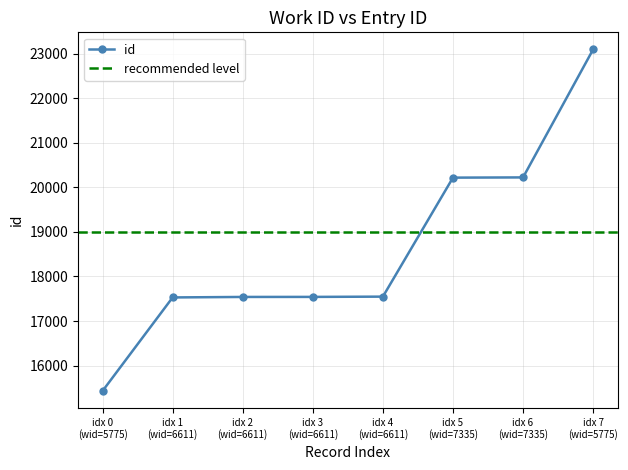

What is the value of the id point at the 1st from the left?

15431